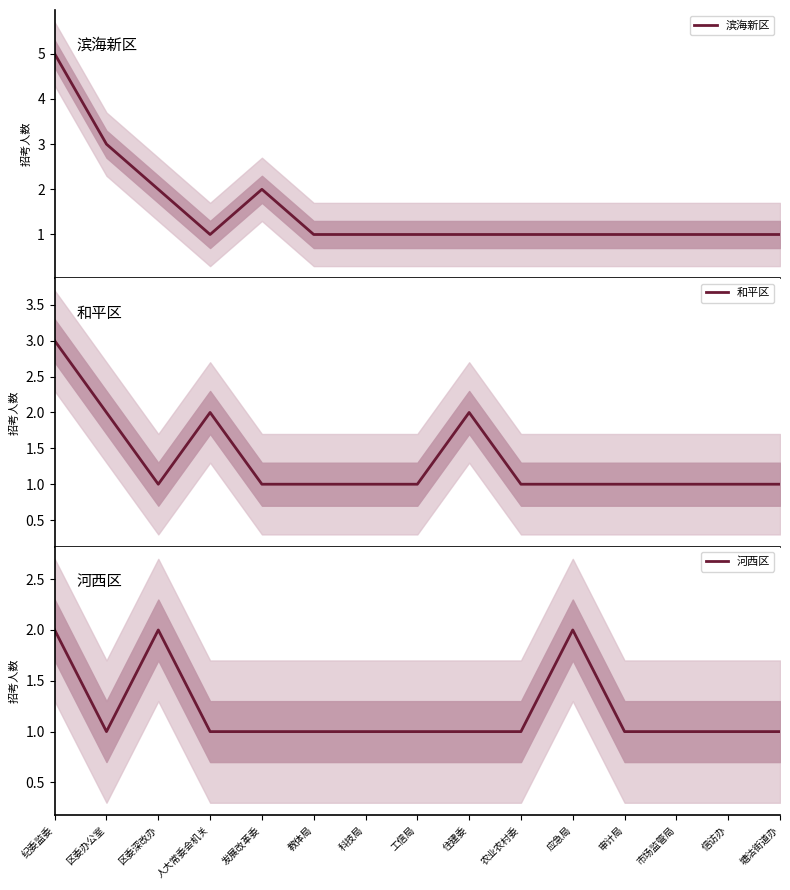

Which series has the widest spread of values?

滨海新区